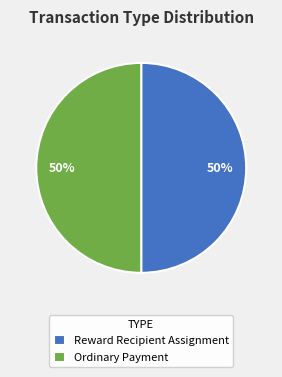

To the nearest percent, what is the difference between the Reward Recipient Assignment and Ordinary Payment slice percentages?

0%